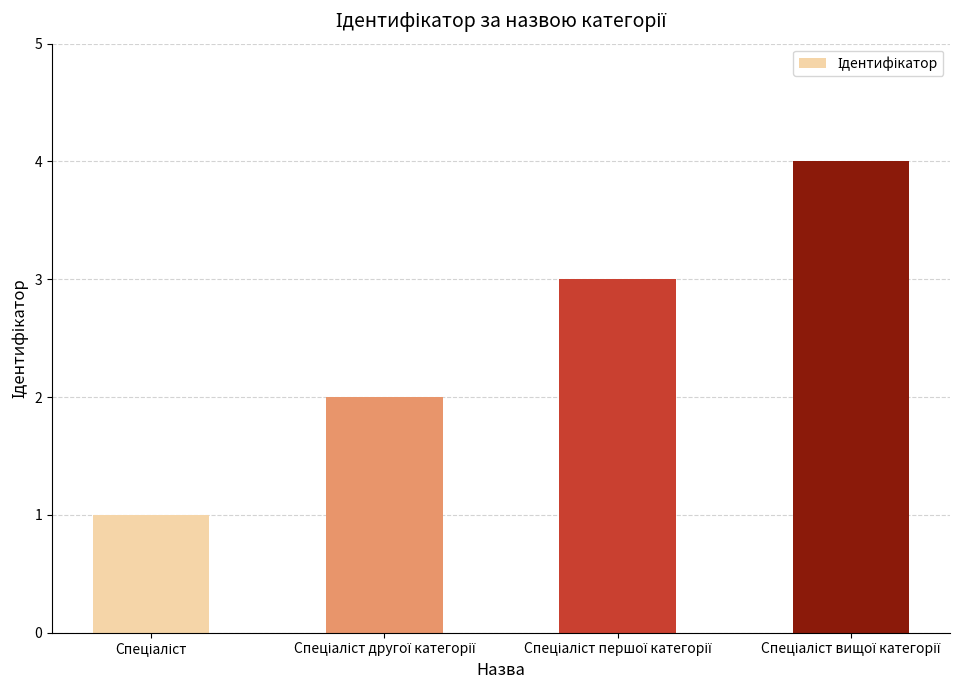

What is the sum of all values?

10